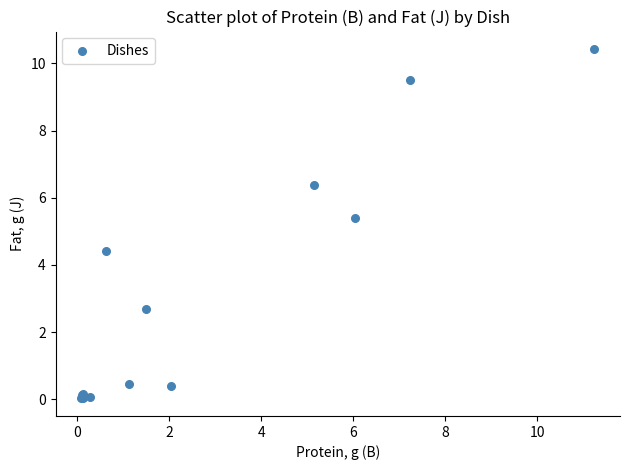

What Y value in the scatter plot is closest to 5?

5.4